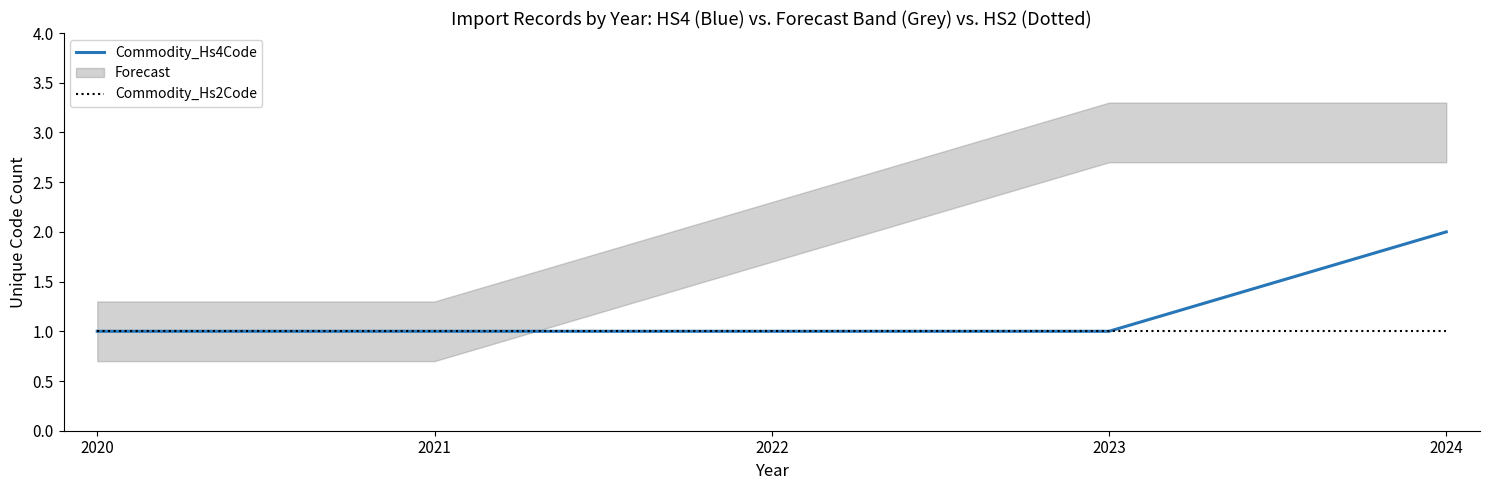

What is the lowest value of the Commodity_Hs4Code series?

1